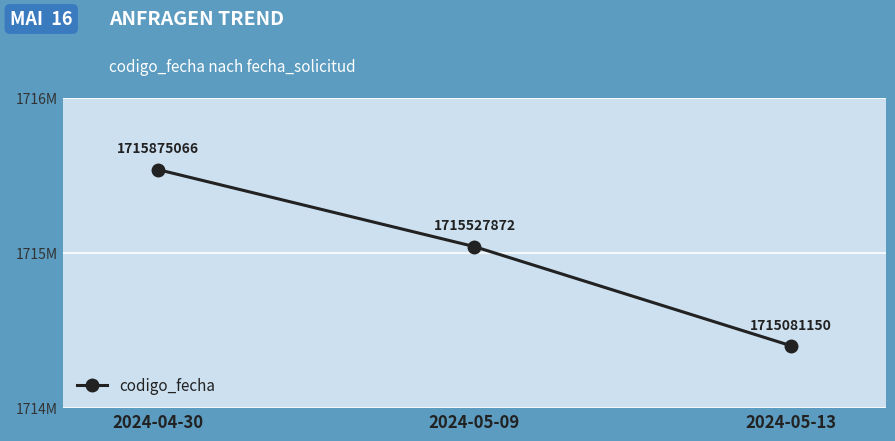

Rank the categories by value from highest to lowest.

2024-04-30, 2024-05-09, 2024-05-13